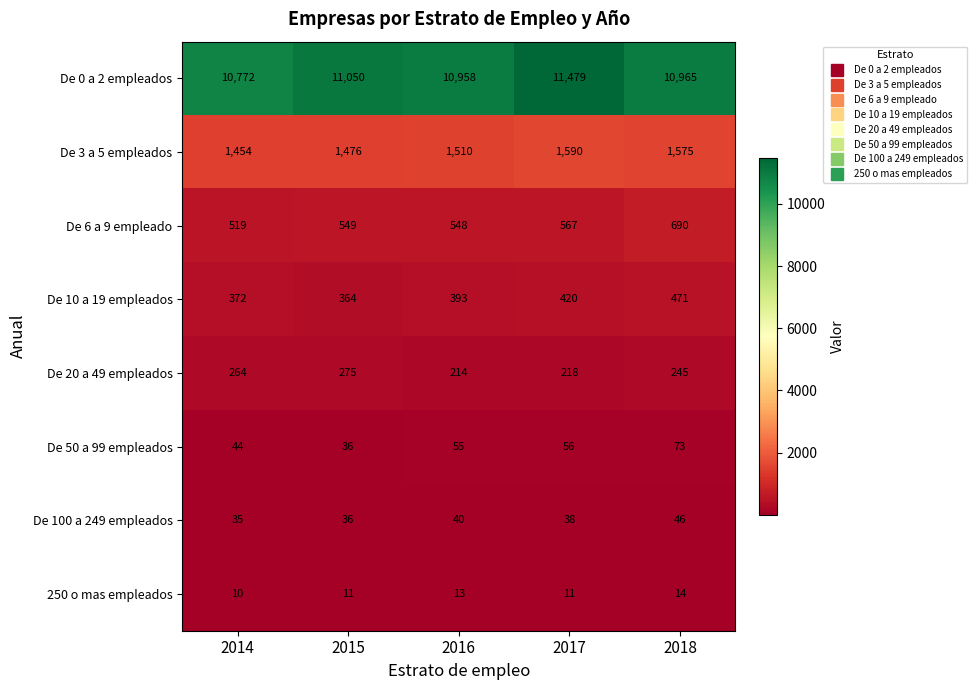

At which category does the chart reach its minimum across all series?

2014